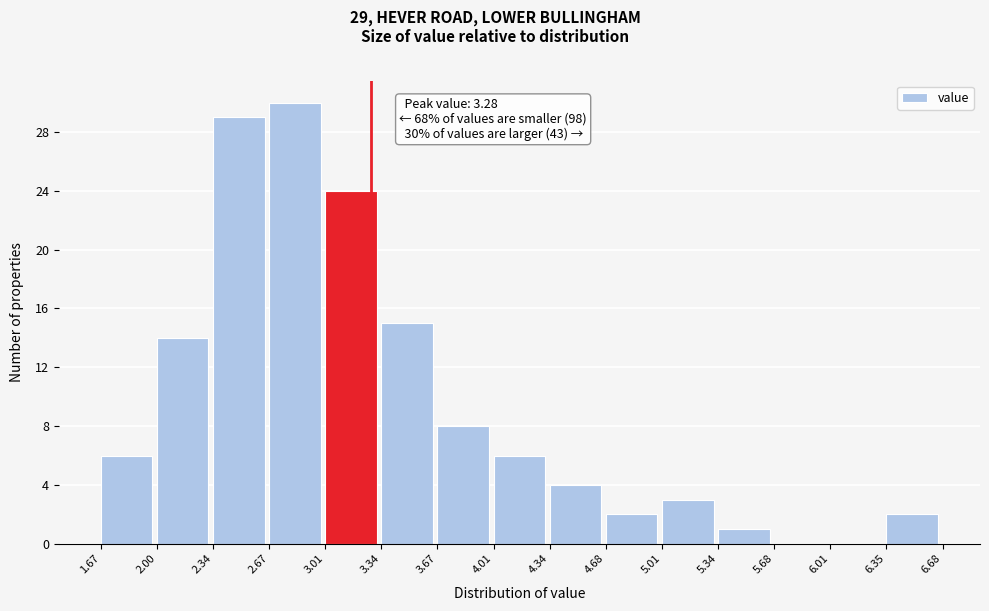

Which range on the x-axis has the tallest bar?

2.67 to 3.01